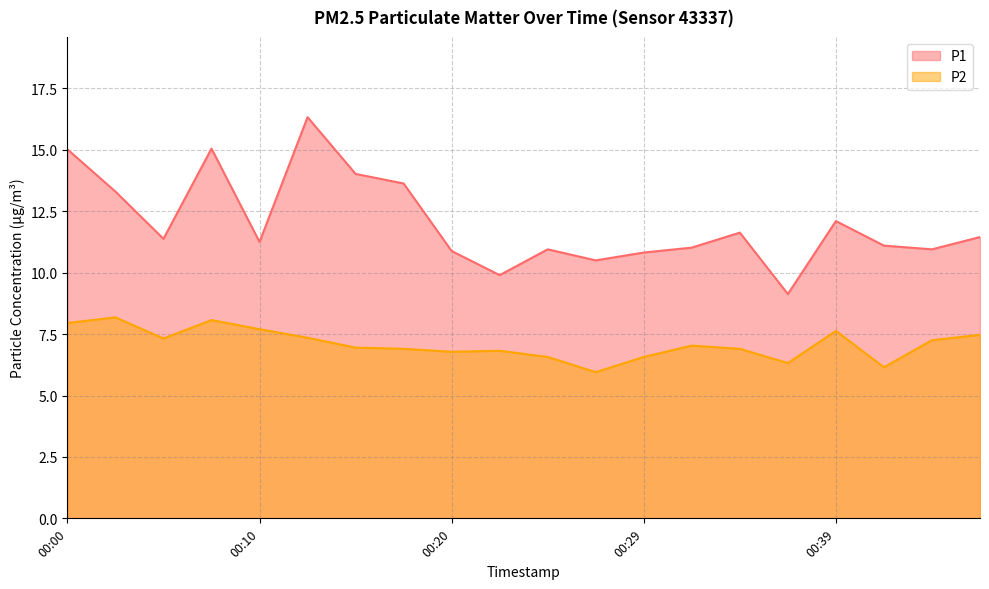

True or false: P1 and P2 cross at least once.

False